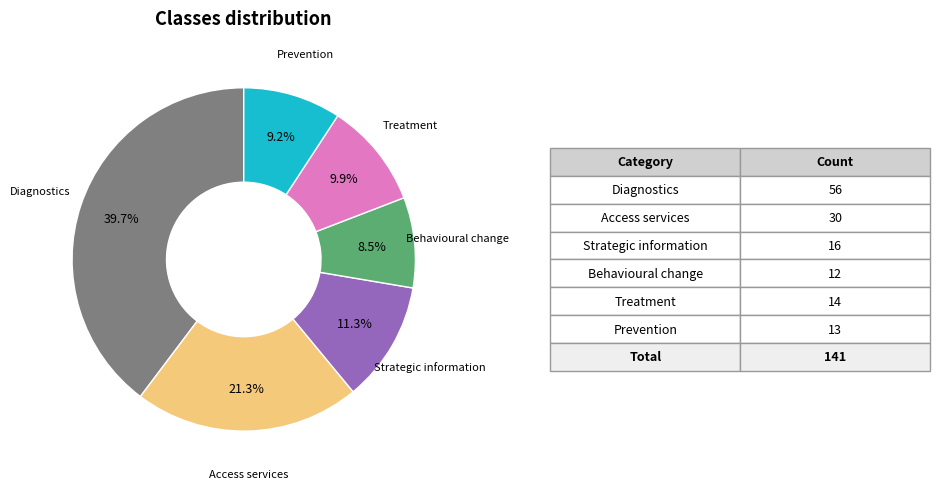

Rank the categories by value from highest to lowest.

Diagnostics, Access services, Strategic information, Treatment, Prevention, Behavioural change